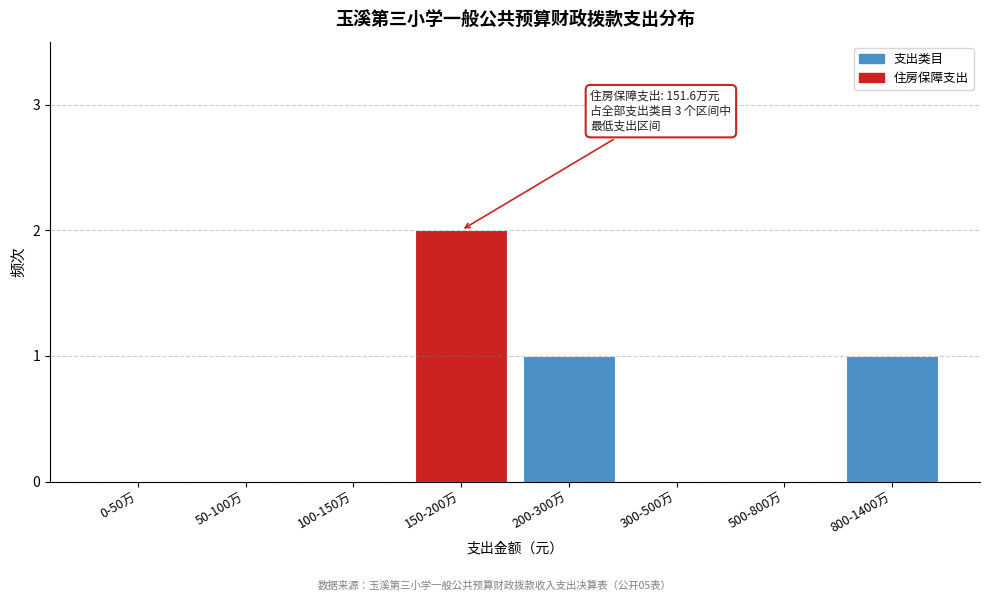

Reading left to right, transcribe all the data shown in this chart.

0-50万=0	50-100万=0	100-150万=0	150-200万=2	200-300万=1	300-500万=0	500-800万=0	800-1400万=1